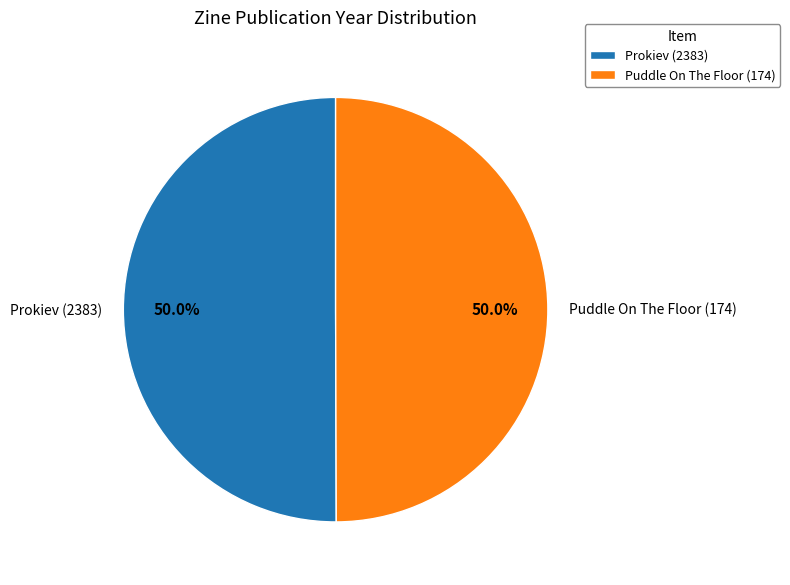

What is the ratio of the value at Puddle On The Floor (174) to the value at Prokiev (2383)?

1.0